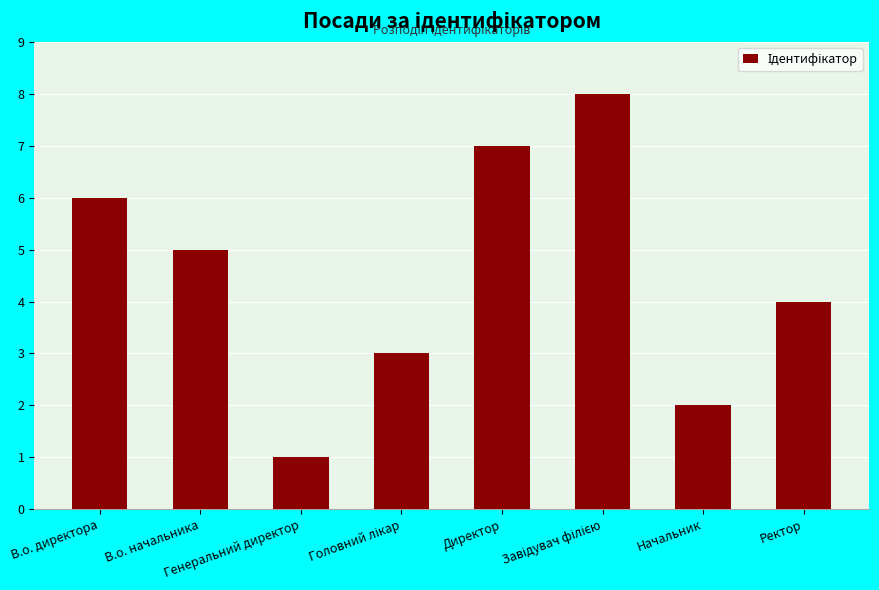

What is the sum of all values?

36